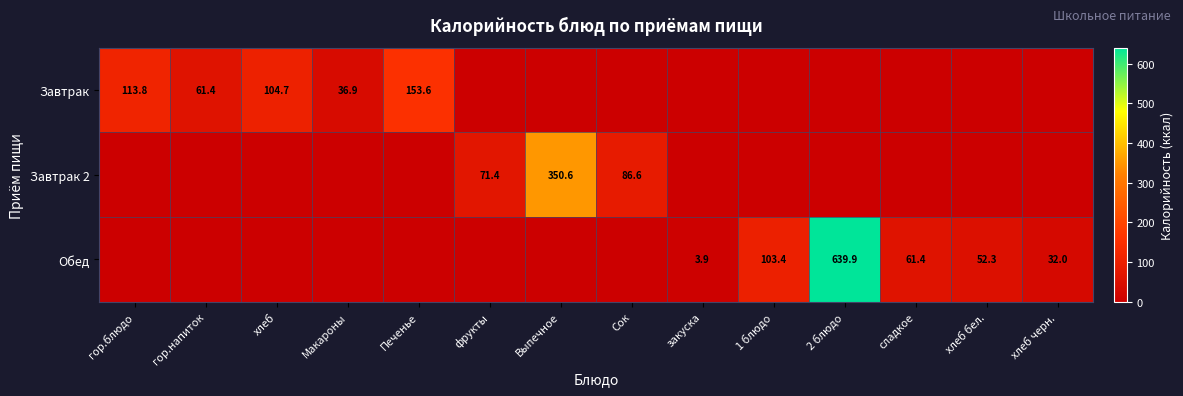

The Обед series shows 61.4 at сладкое. True or false?

True